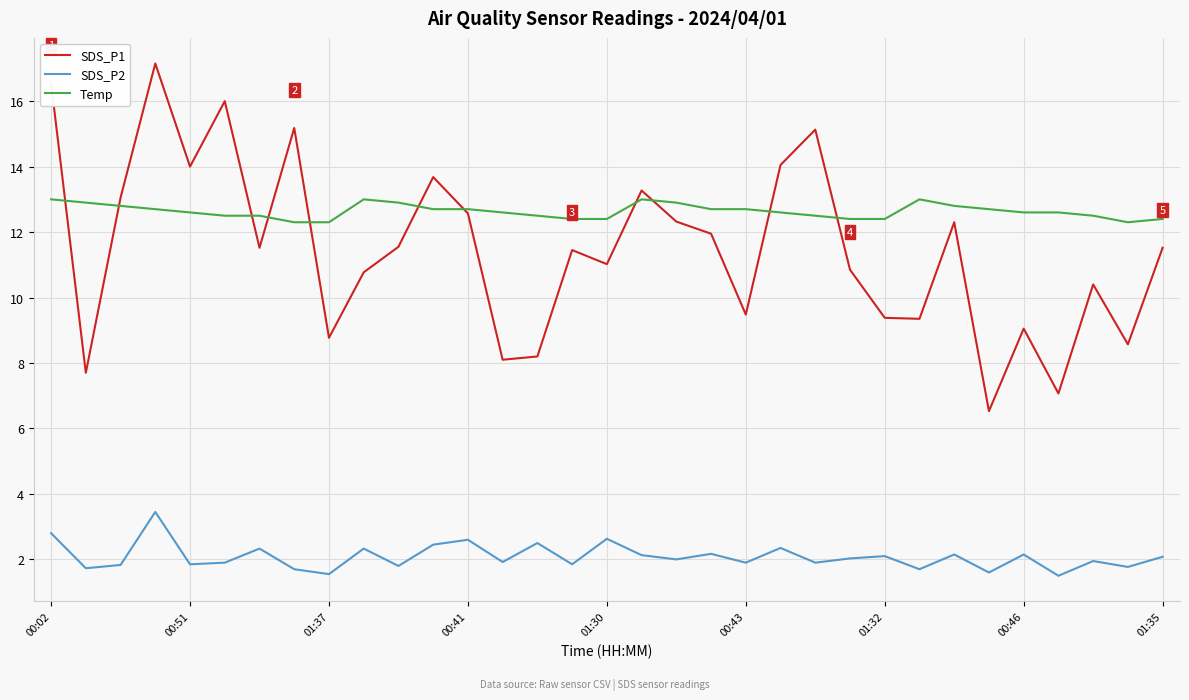

Rank the series by their maximum value, from highest to lowest.

SDS_P1, Temp, SDS_P2